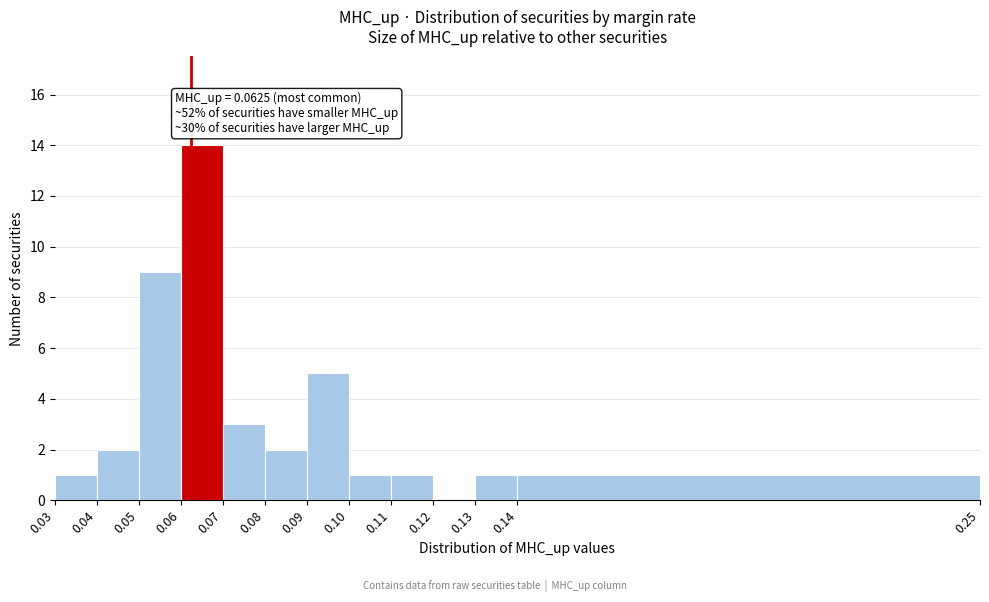

Which range on the x-axis has the tallest bar?

0.06 to 0.07